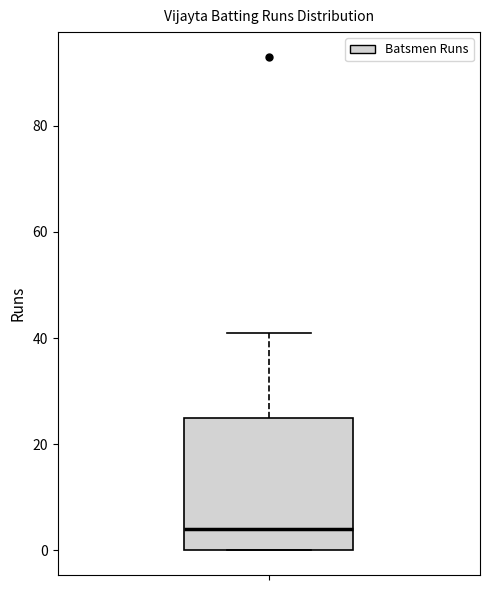

Transcribe this box plot: give where the median line is, the range the box spans, and where the two whiskers end, as read against the y-axis. The values are not printed on the chart, so give them approximately, as read against the axis.

median 4, box 0 to 26, whiskers 0 to 42